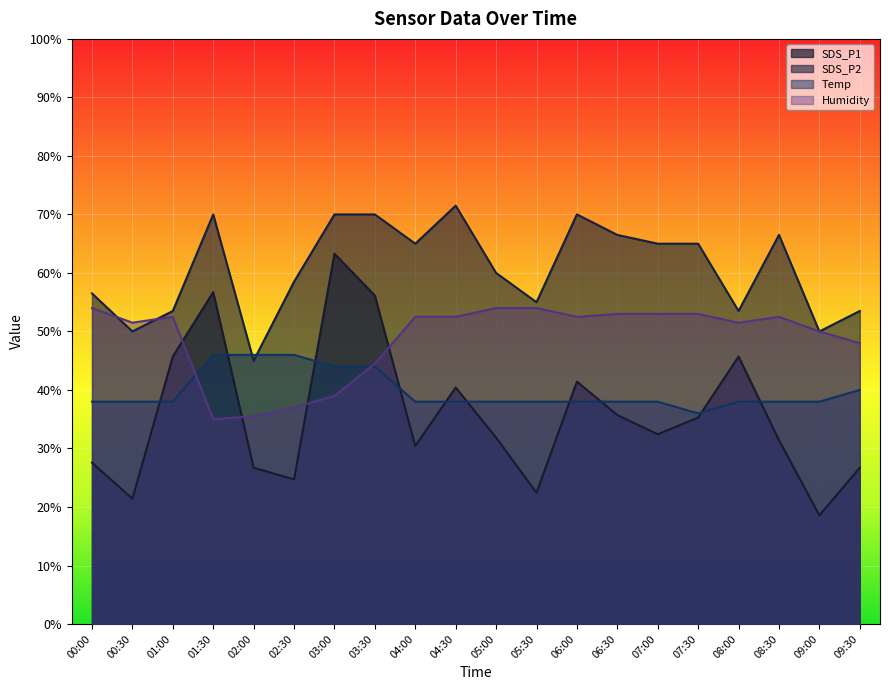

Rank the series by their maximum value, from lowest to highest.

Temp, Humidity, SDS_P1, SDS_P2